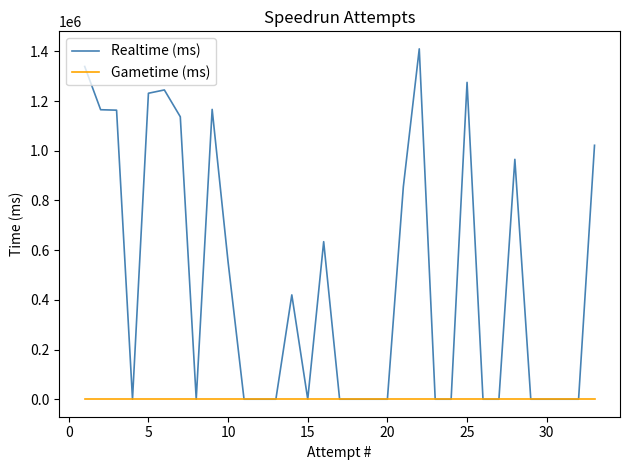

Rank the series by their maximum value, from lowest to highest.

Gametime (ms), Realtime (ms)